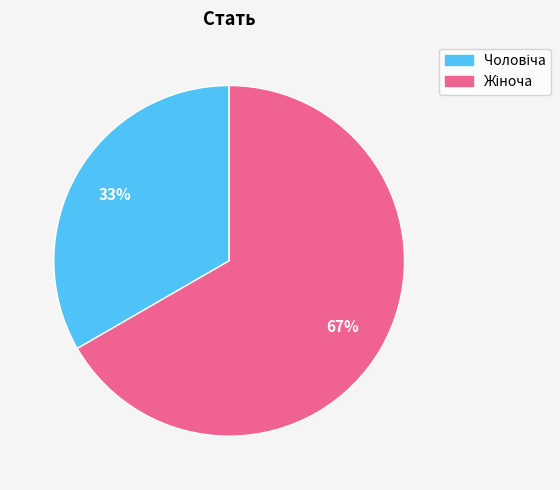

Is there any slice that represents more than half of the pie?

Yes